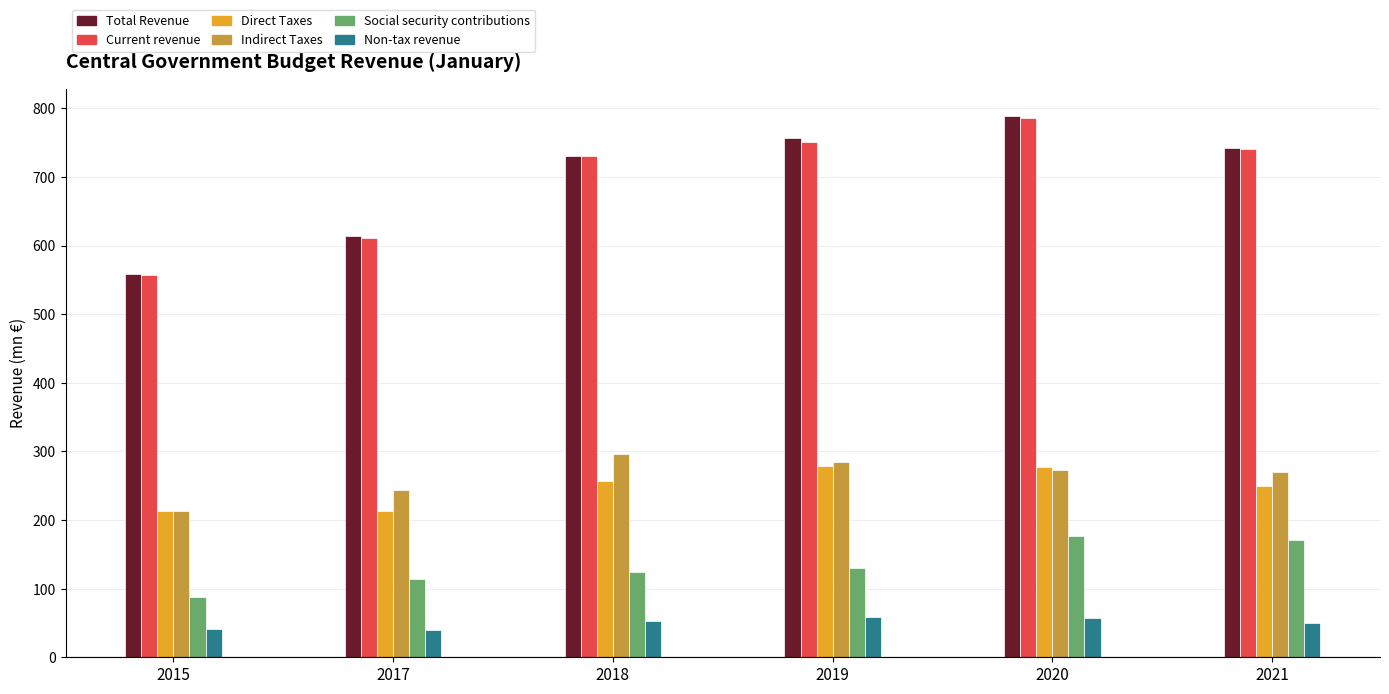

What is the total value across all series at 2020?

2361.2